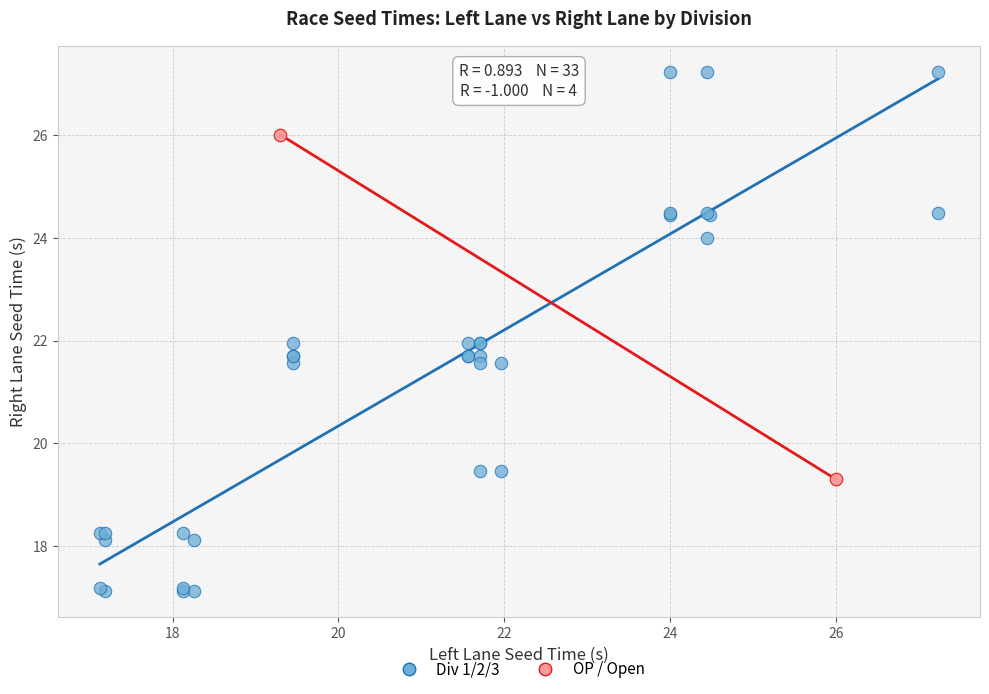

Which series contains the lowest Y value?

Div 1/2/3